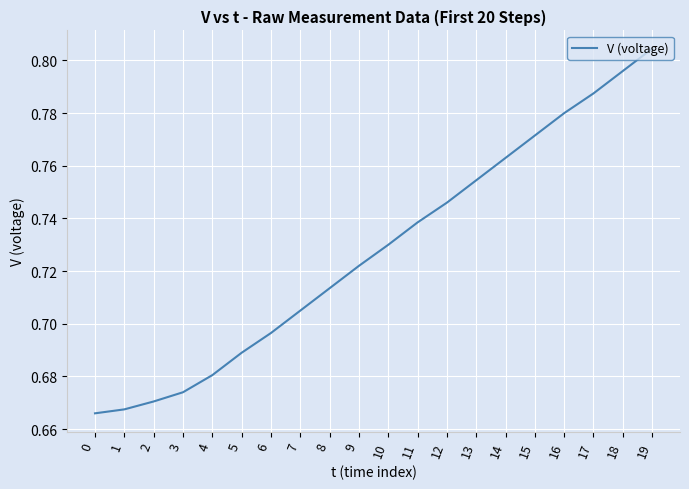

Does the chart display data point markers on the line(s)?

No